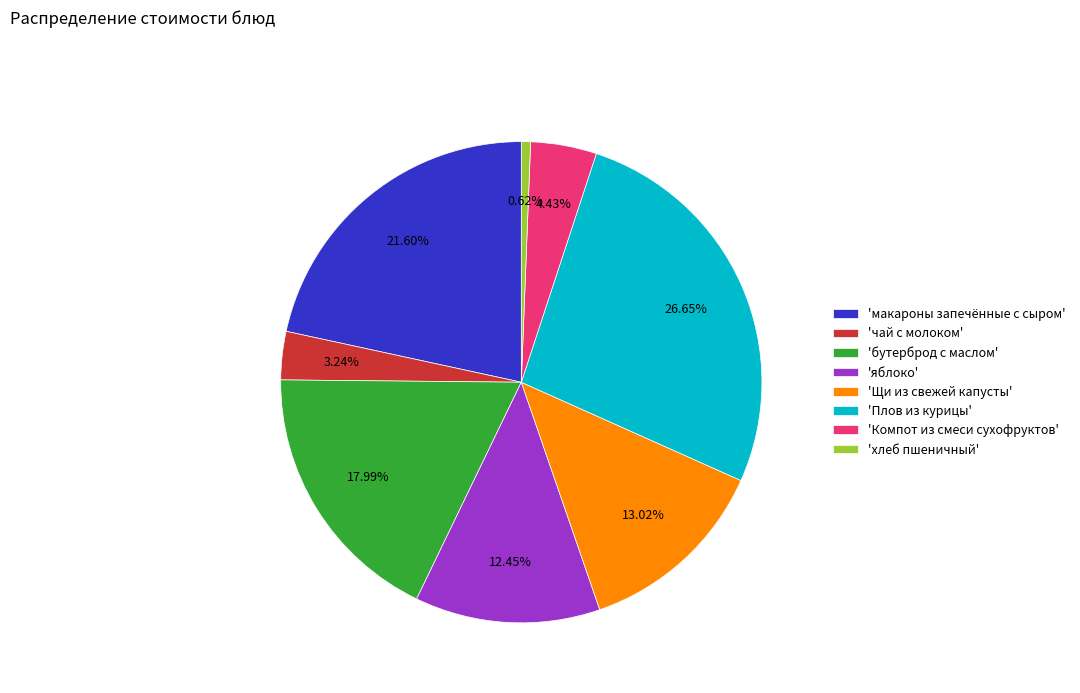

Which category has the smallest portion of the pie?

'хлеб пшеничный'